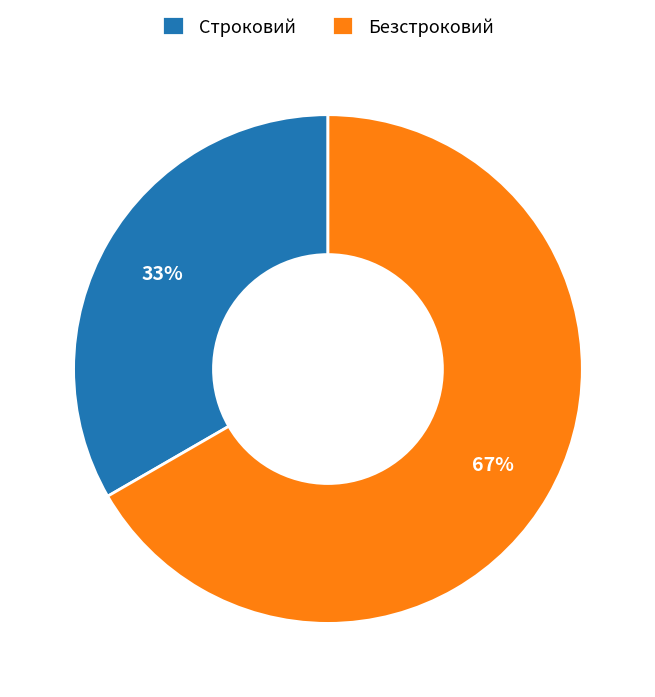

To the nearest percent, what percentage of the pie is Строковий?

33%